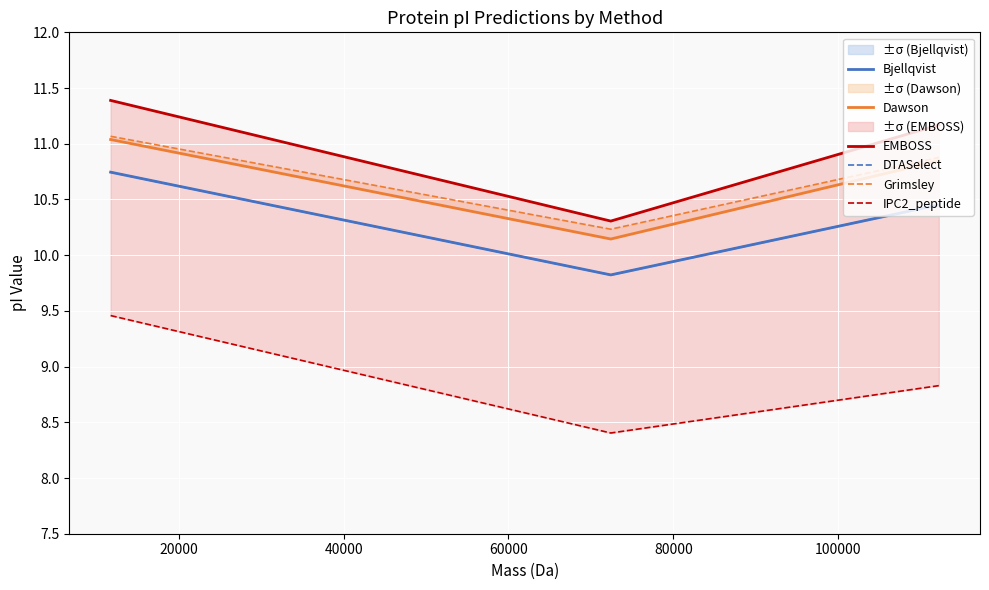

Is it true that DTASelect equals 9.8 at 20000?

True